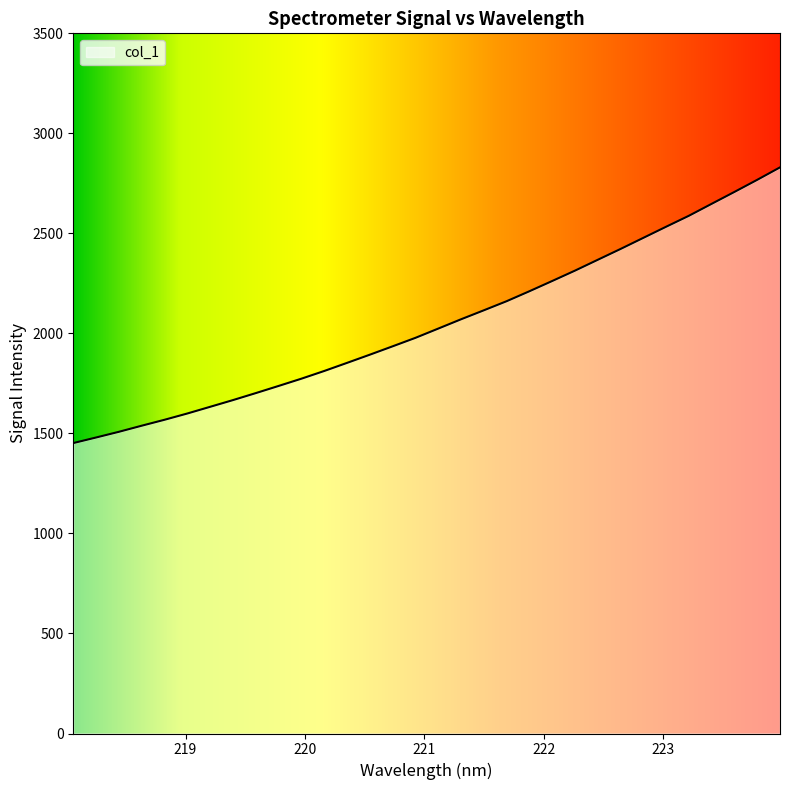

What is the minimum value shown in the chart?

1451.8